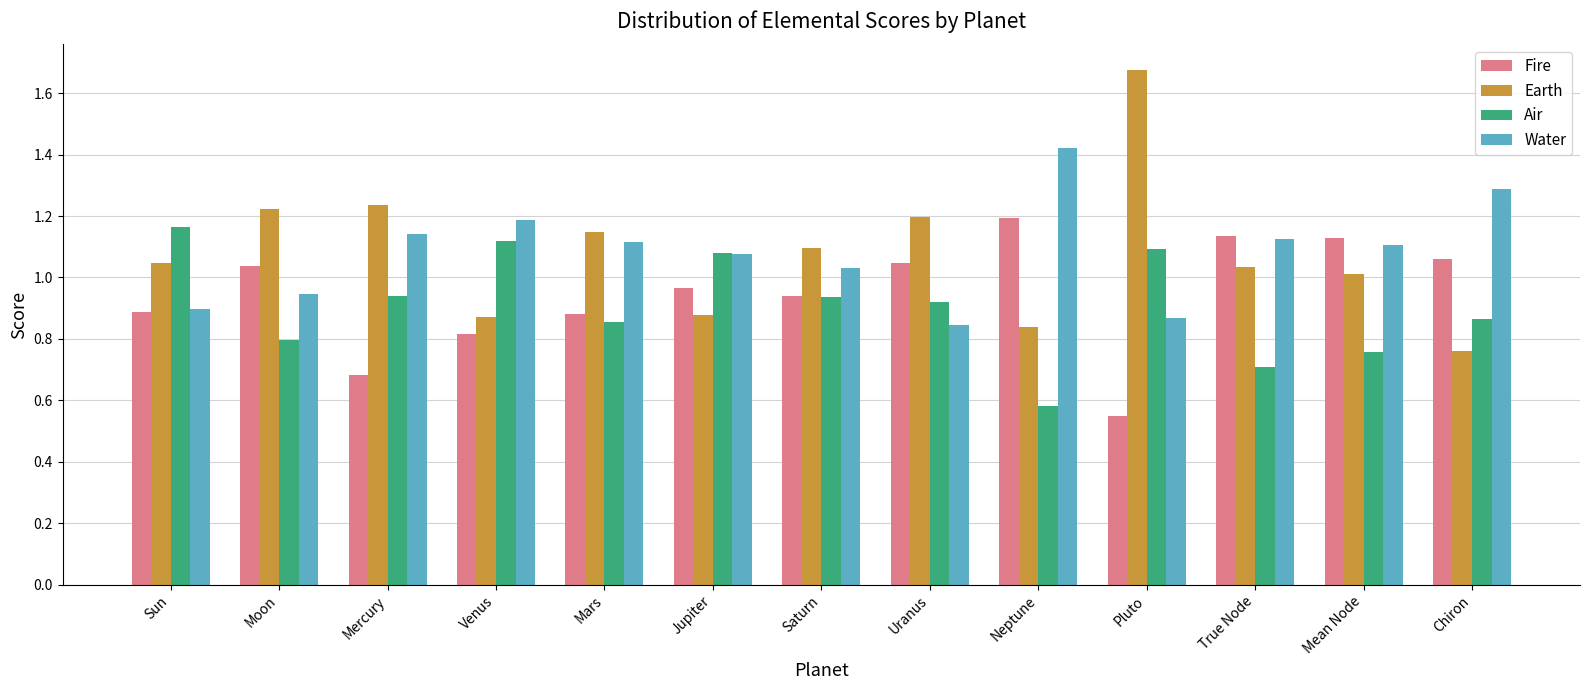

Is the value of Water at Mars greater than the value of Earth at Mars?

No